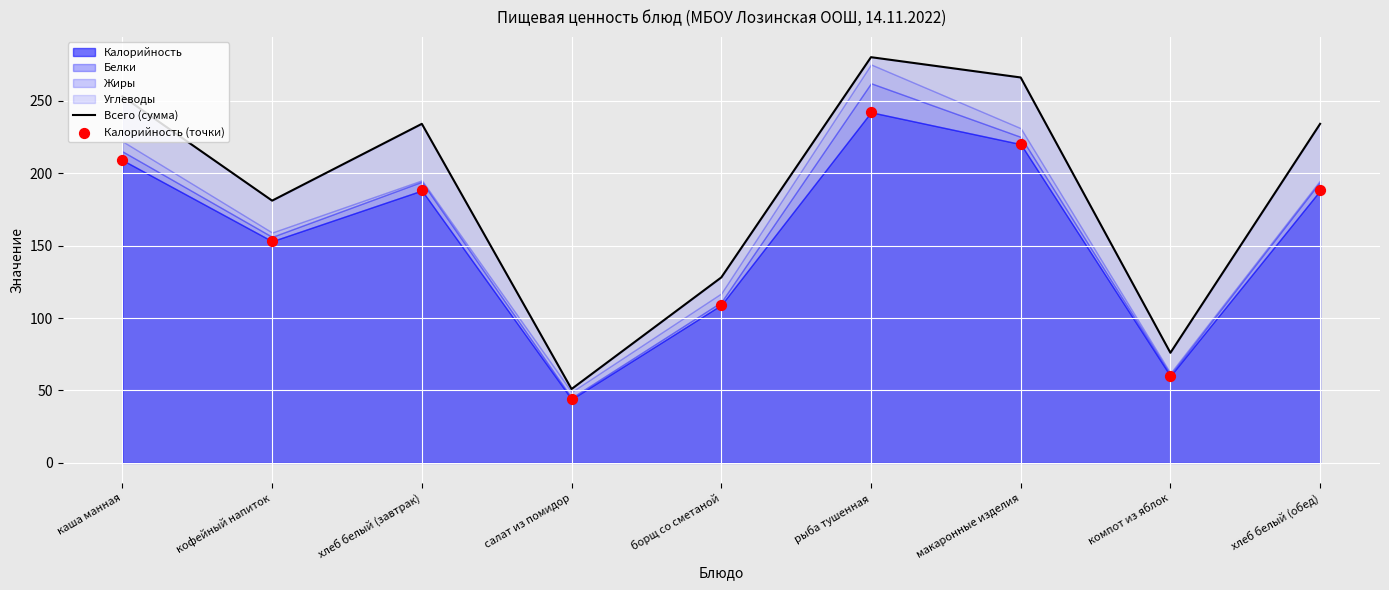

Is the value of Калорийность (точки) at рыба тушенная greater than the value of Всего (сумма) at салат из помидор?

Yes